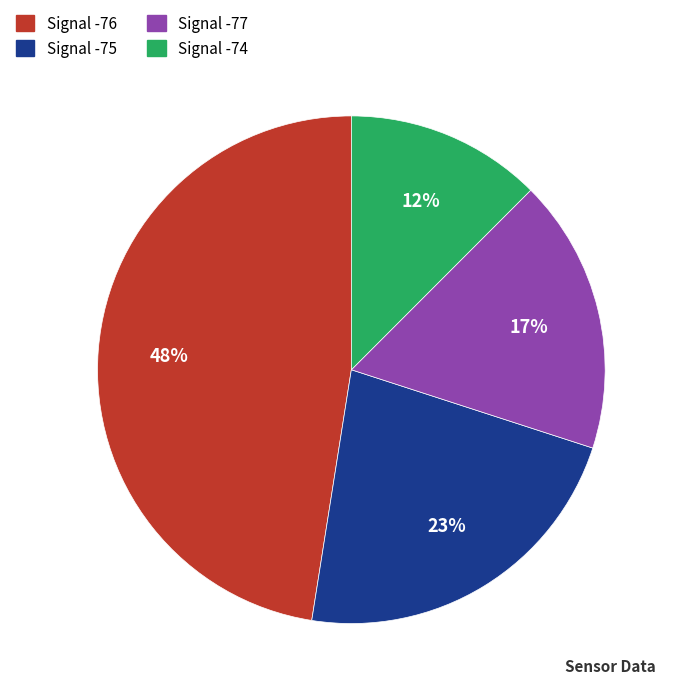

Is there a majority slice in this chart?

No